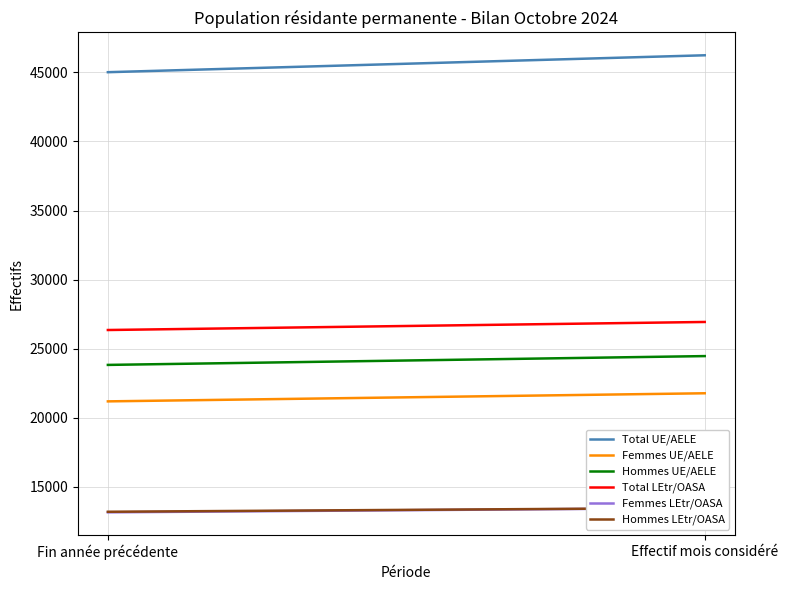

Count the Femmes LEtr/OASA values in the range 13155 to 13464.

2